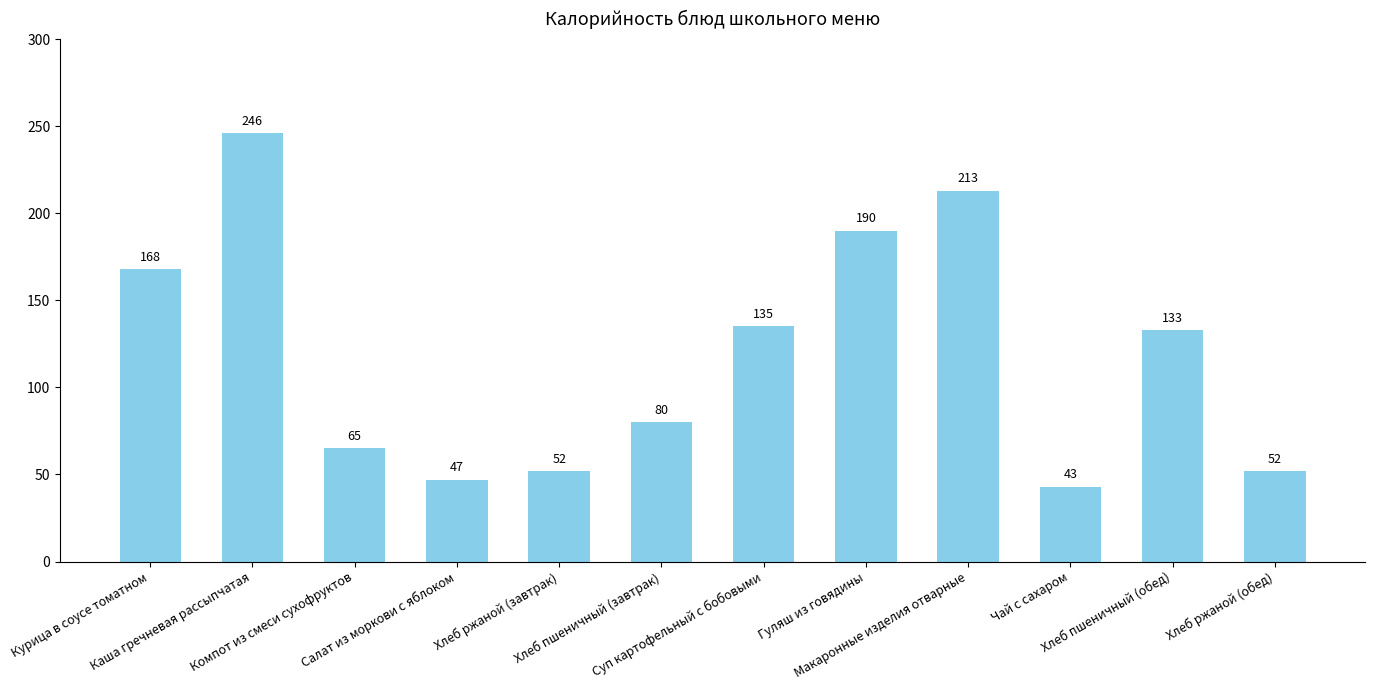

Does the chart contain stacked bars?

No